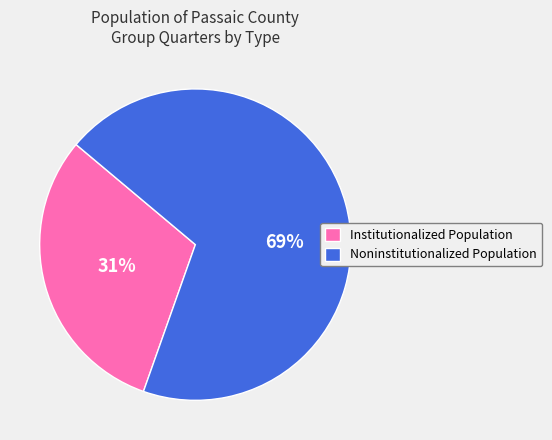

To the nearest percent, what is the combined percentage of Noninstitutionalized Population and Institutionalized Population?

100%